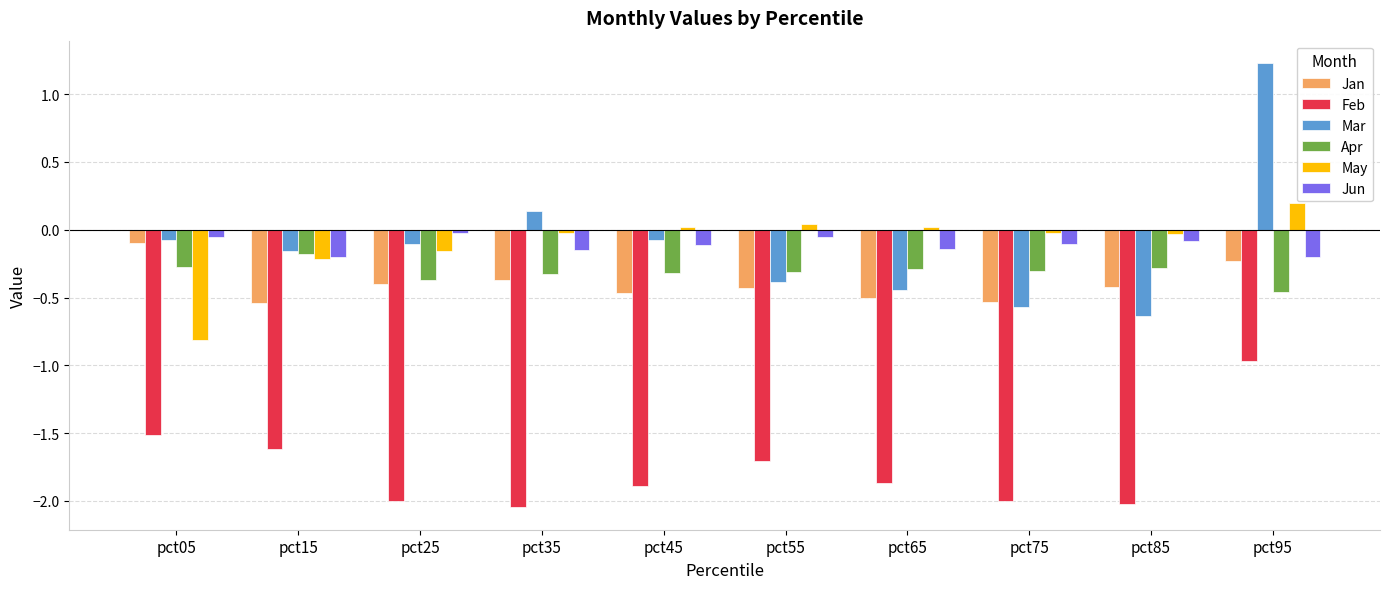

What is the value of the May bar at the 1st from the left?

-0.8